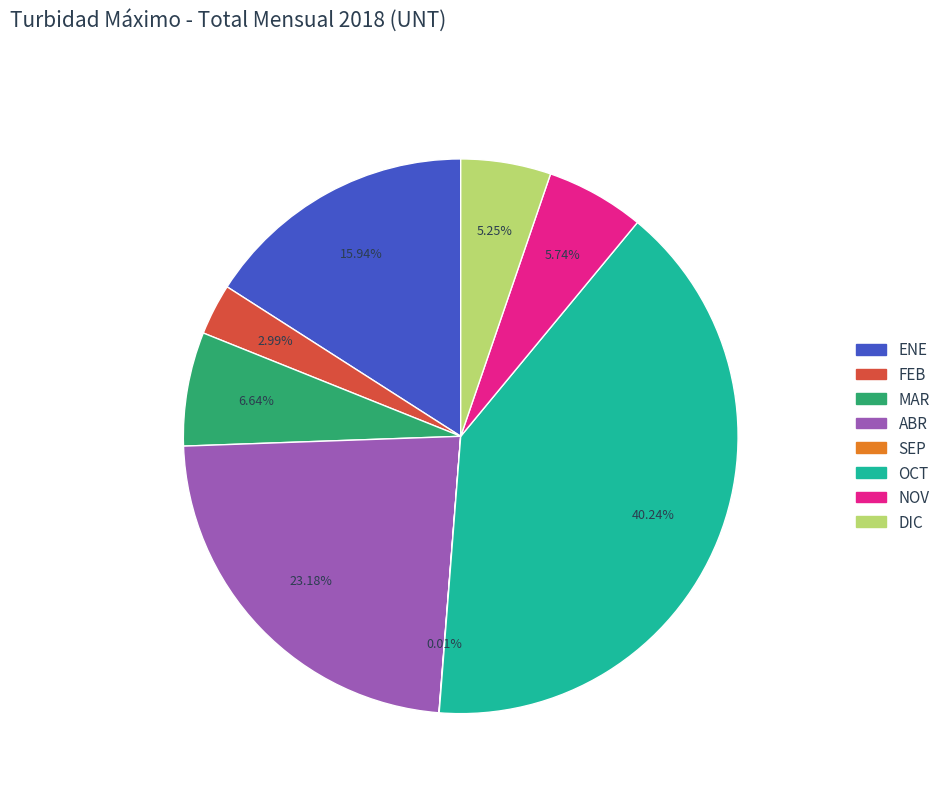

Does FEB represent more than half of the total?

No